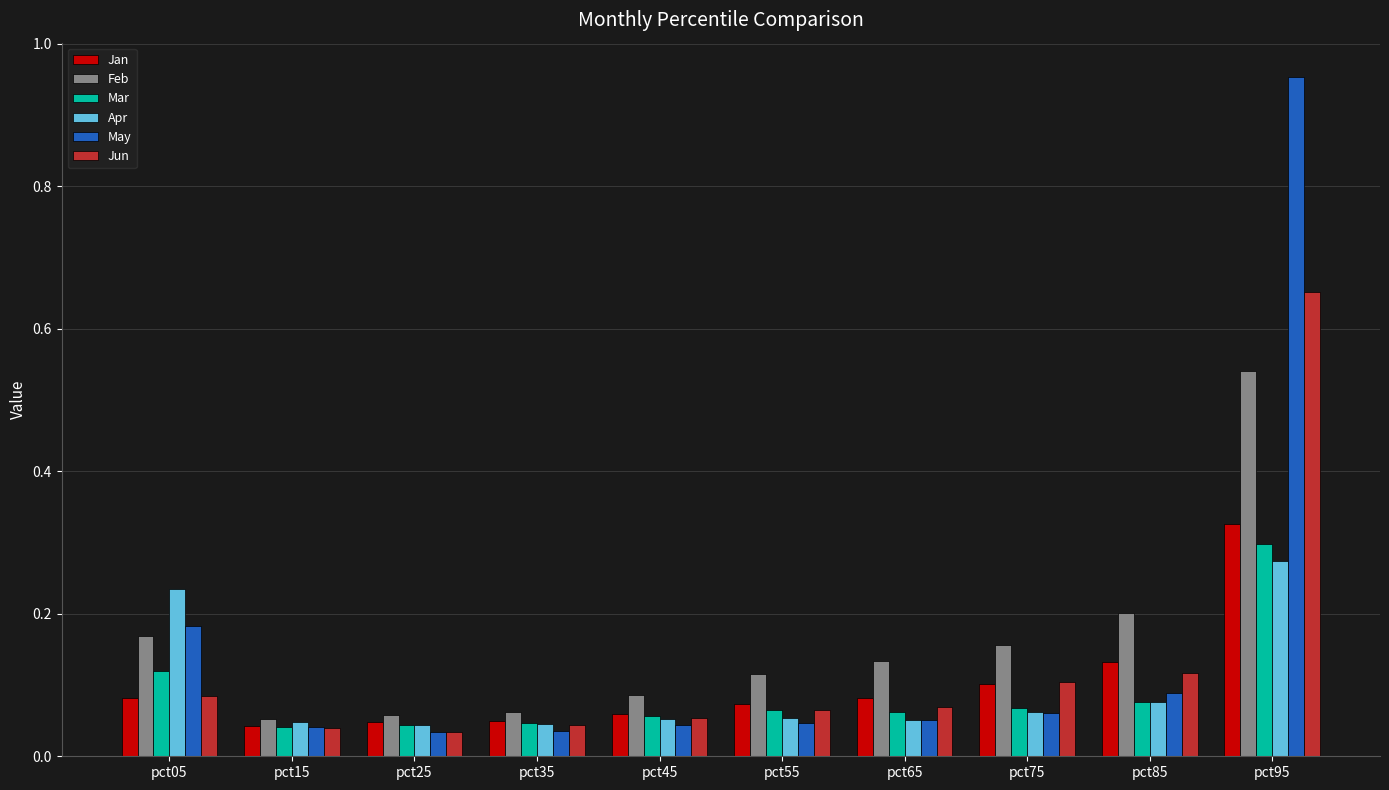

What is the difference between the maximum and minimum values in the May series?

0.9